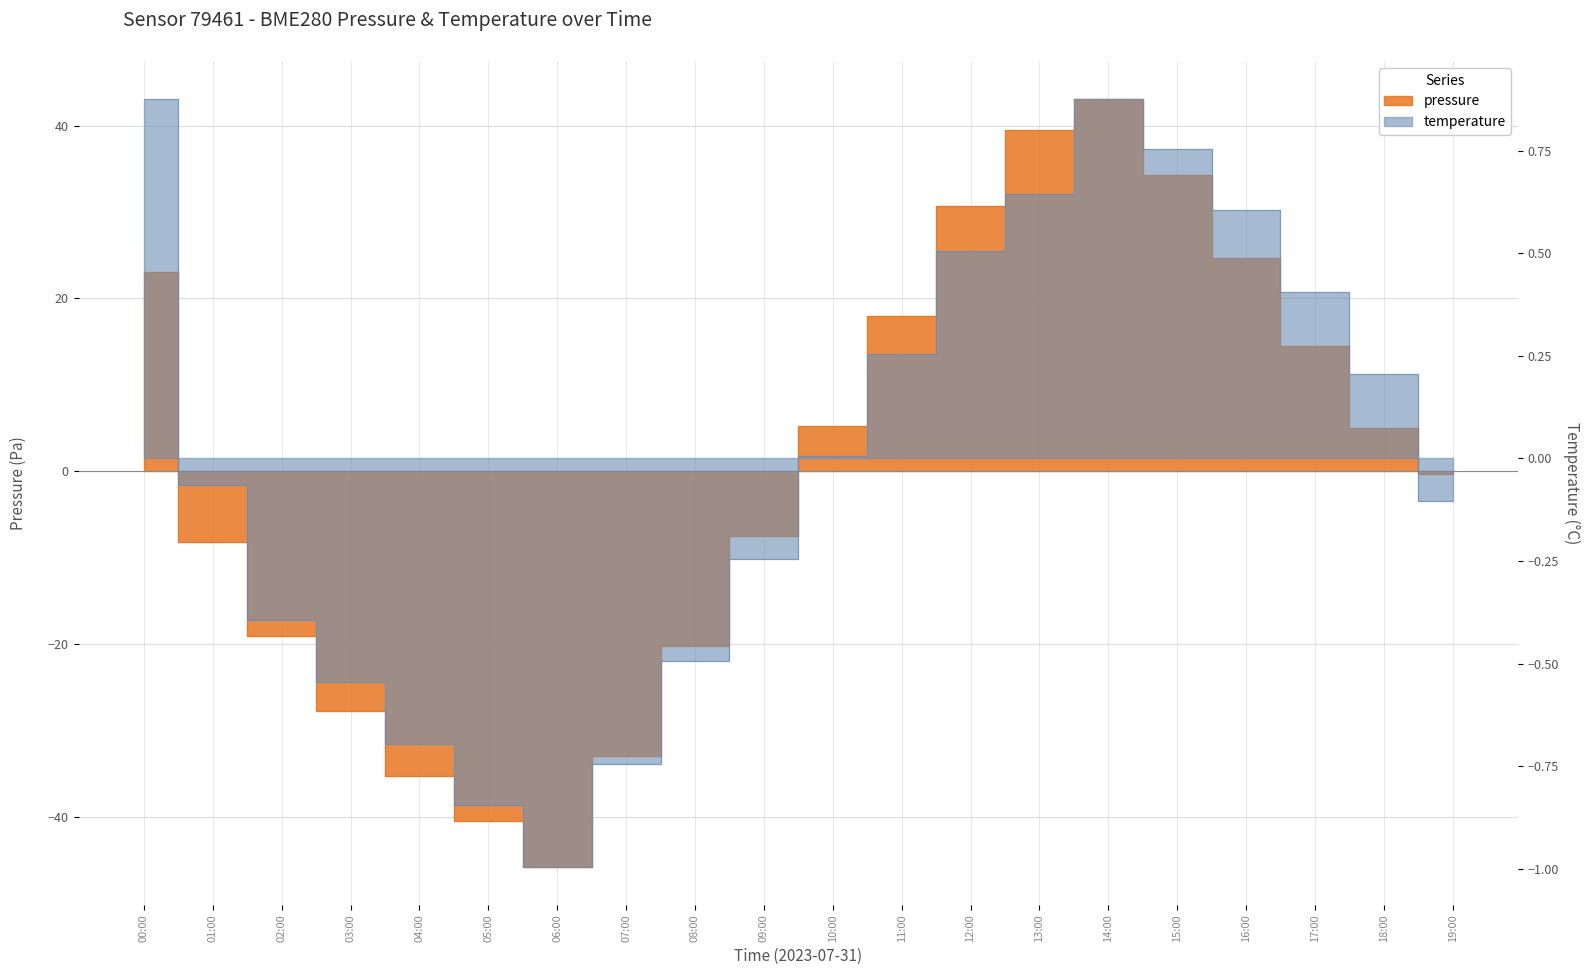

What position from the left is 16:00?

17